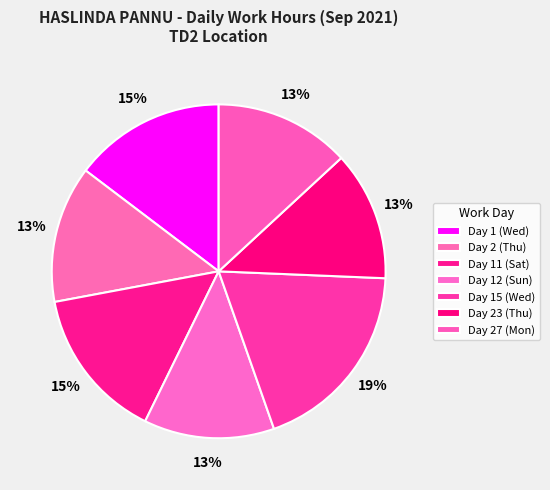

To the nearest percent, what portion does Day 1 (Wed) represent?

15%